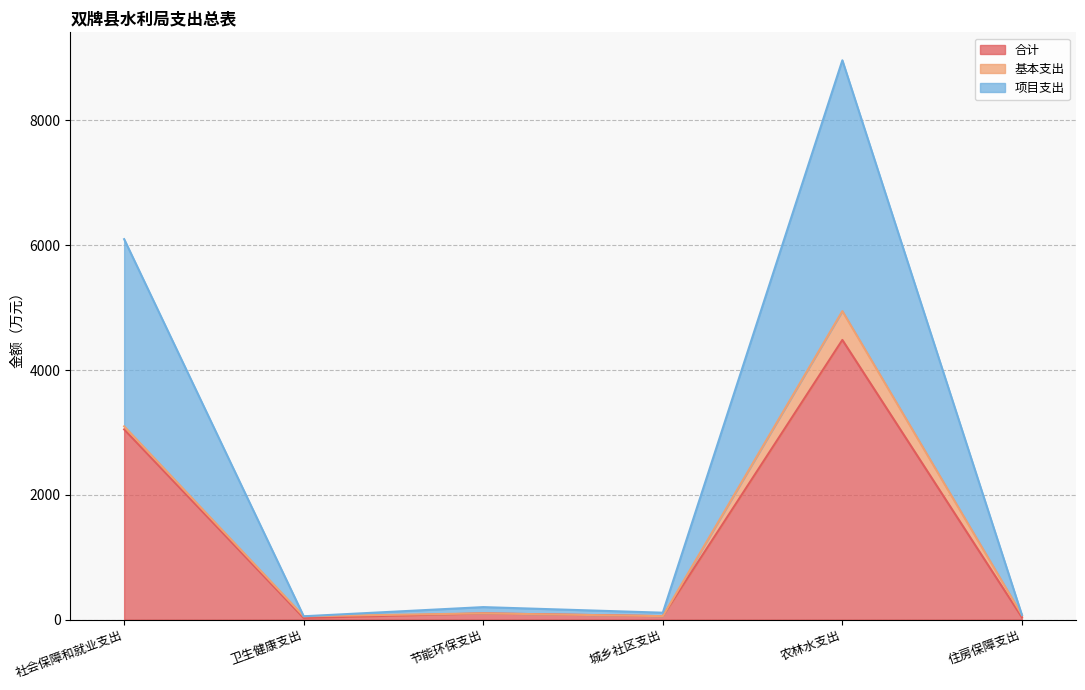

Where does the 项目支出 series first go above 200?

社会保障和就业支出